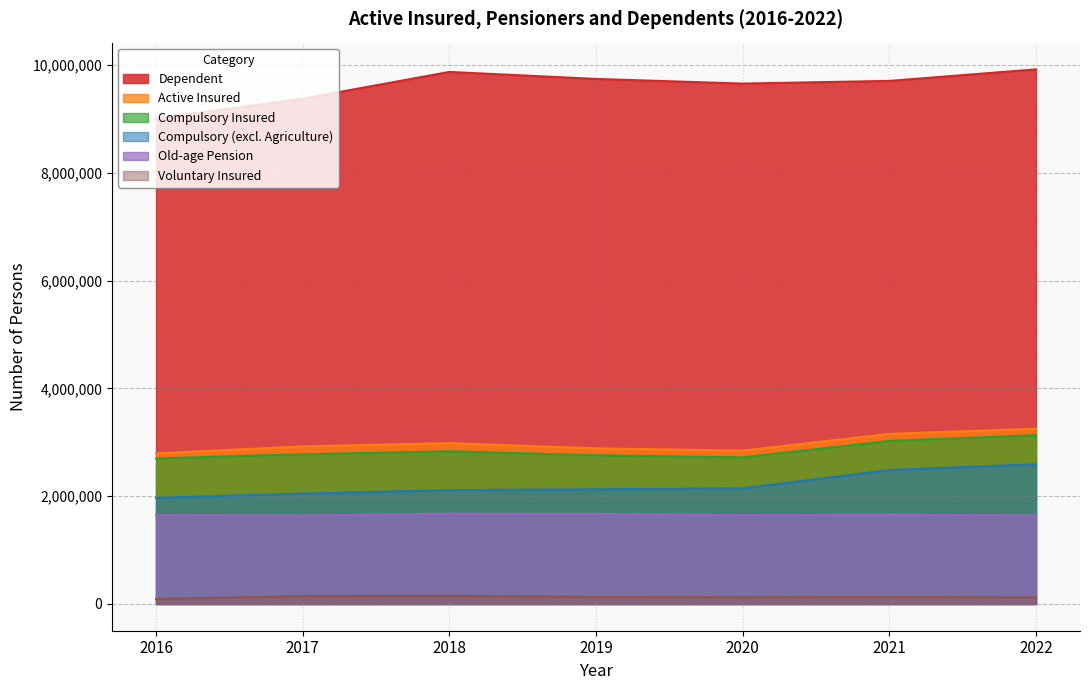

What is the difference between the maximum and second lowest values in the Compulsory (excl. Agriculture) series?

545838